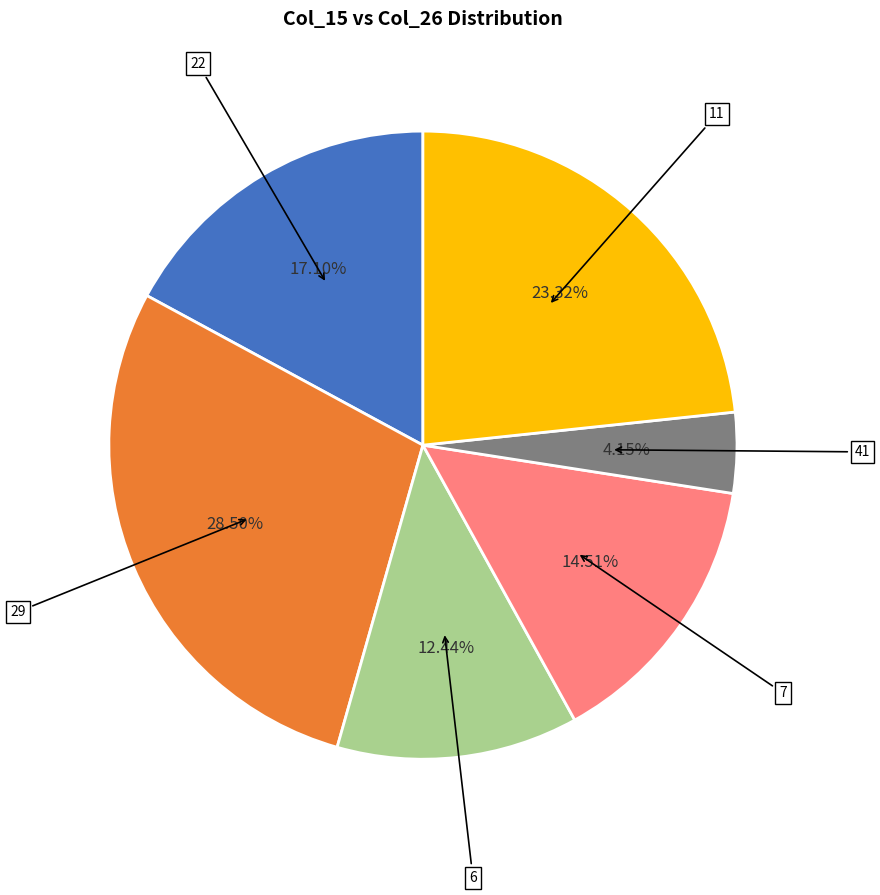

Is there a majority slice in this chart?

No